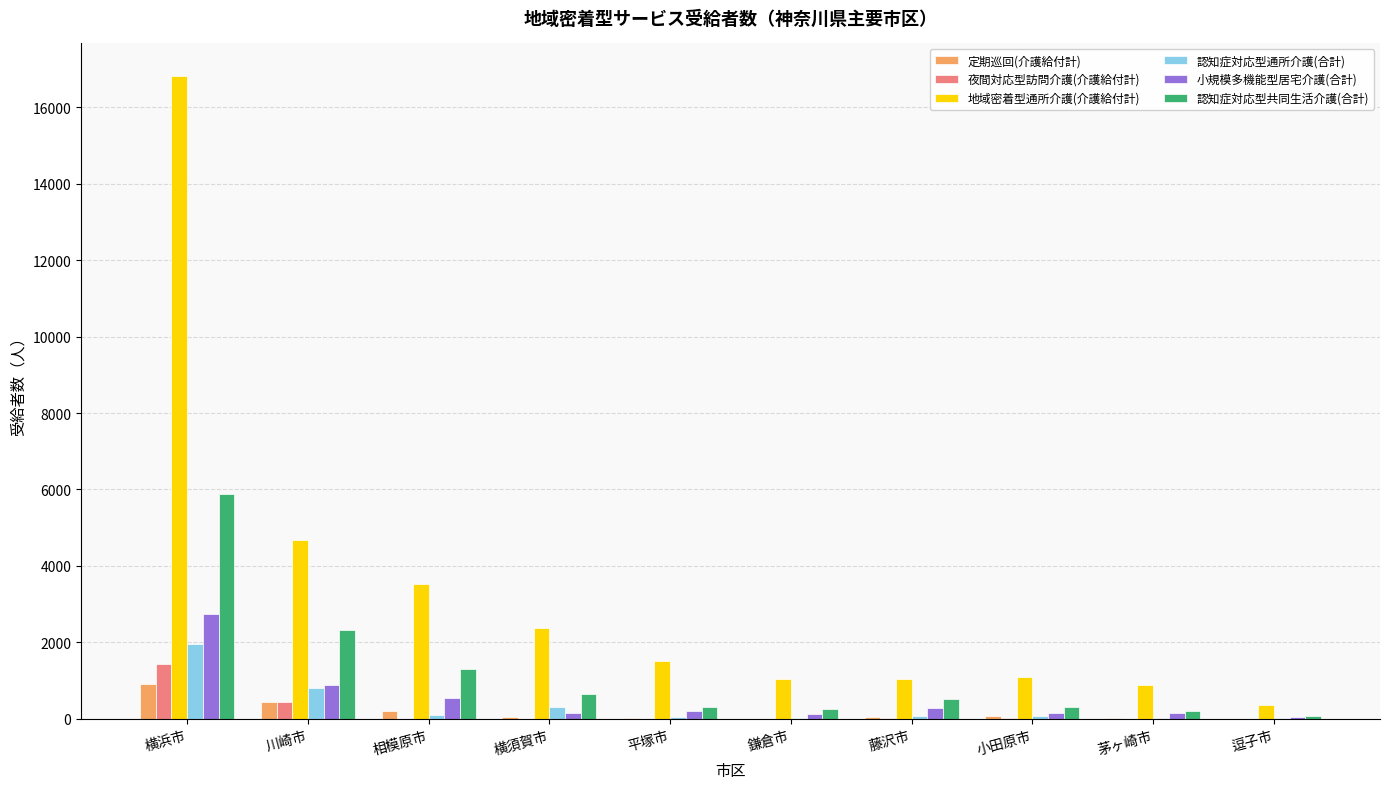

The 認知症対応型共同生活介護(合計) series shows 2318 at 川崎市. True or false?

True